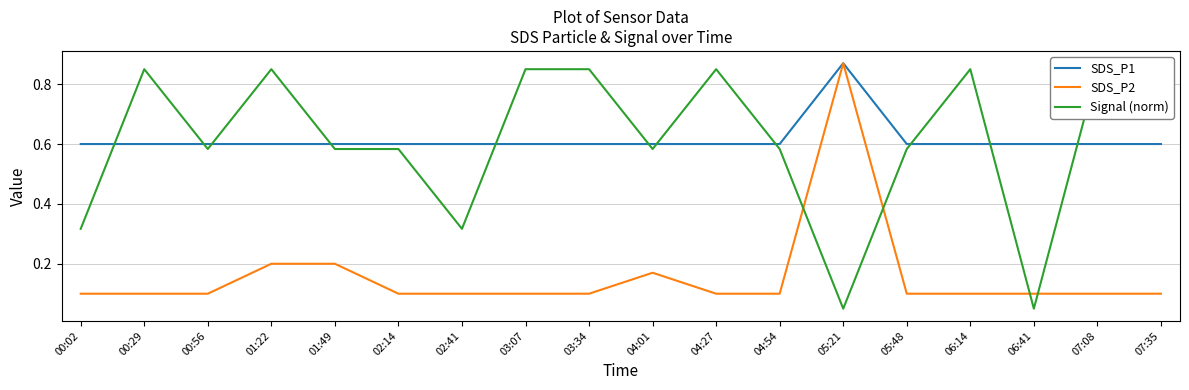

At which category does SDS_P2 reach its first local peak?

04:01